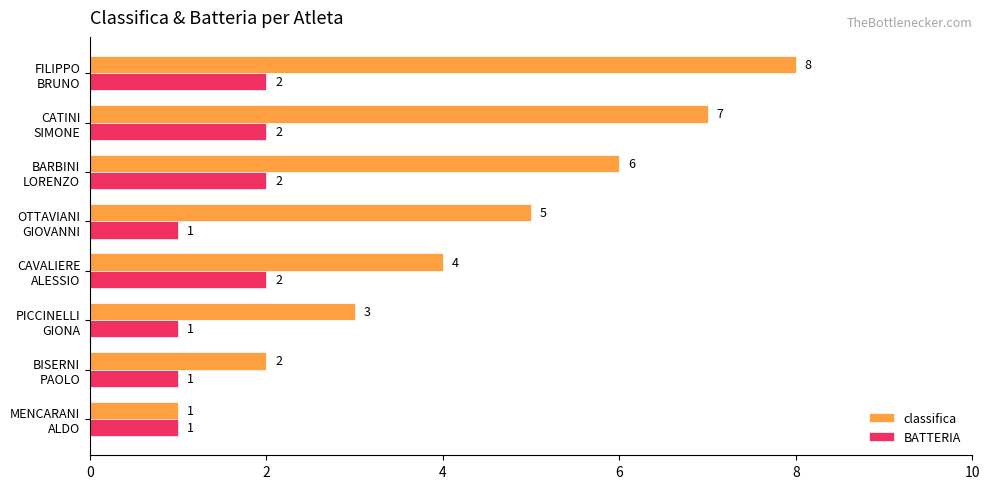

How many series are shown in this chart?

2